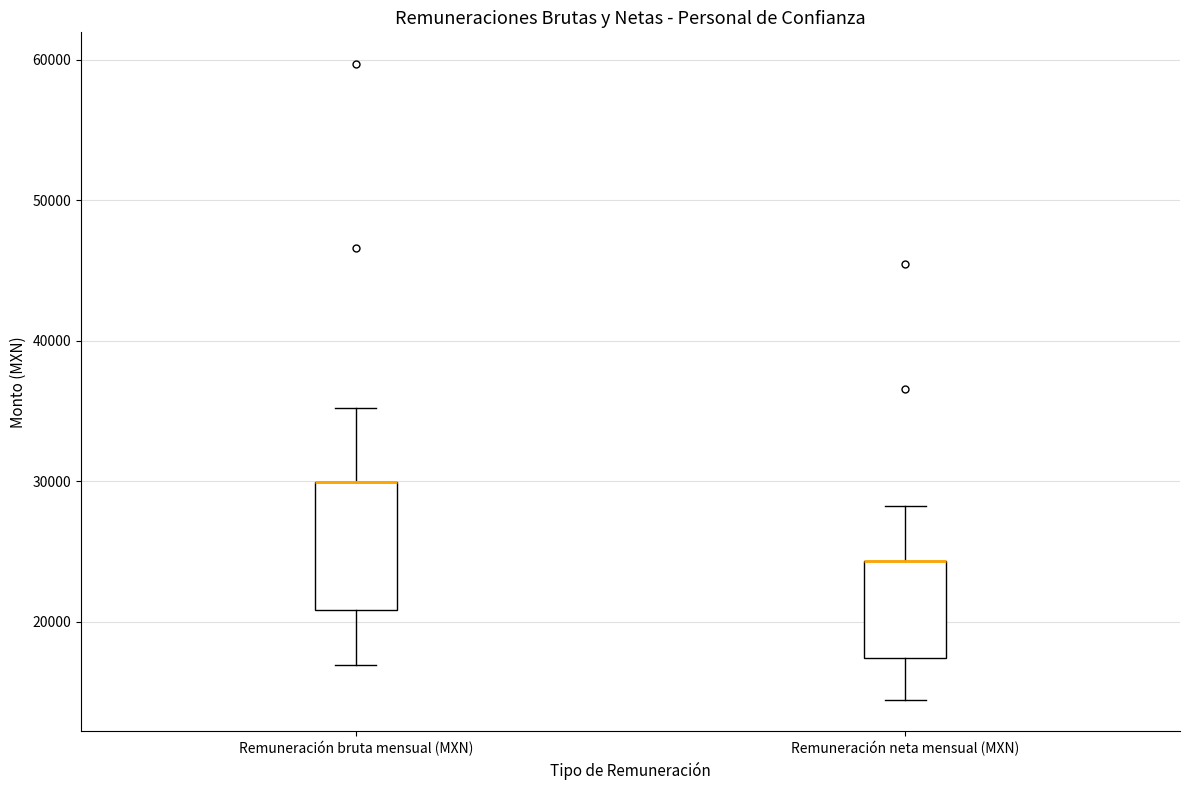

Where does the lower whisker of the box for Remuneración bruta mensual (MXN) end on the y-axis? The values are not printed on the chart, so give them approximately, as read against the axis.

17000